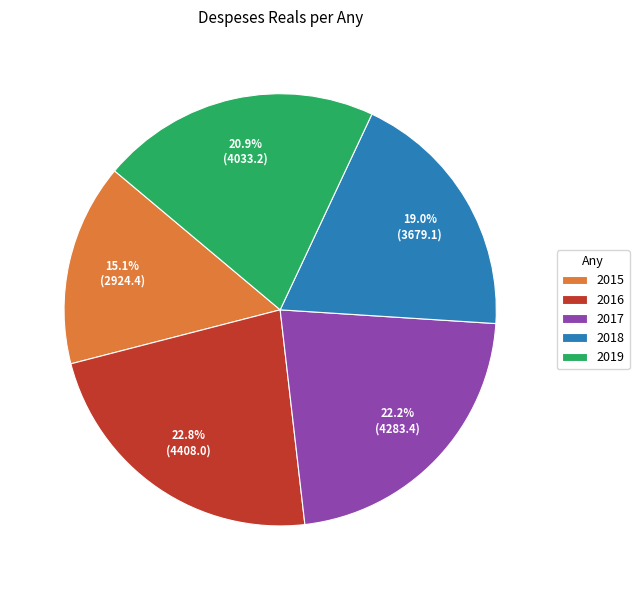

Does 2015 represent more than half of the total?

No